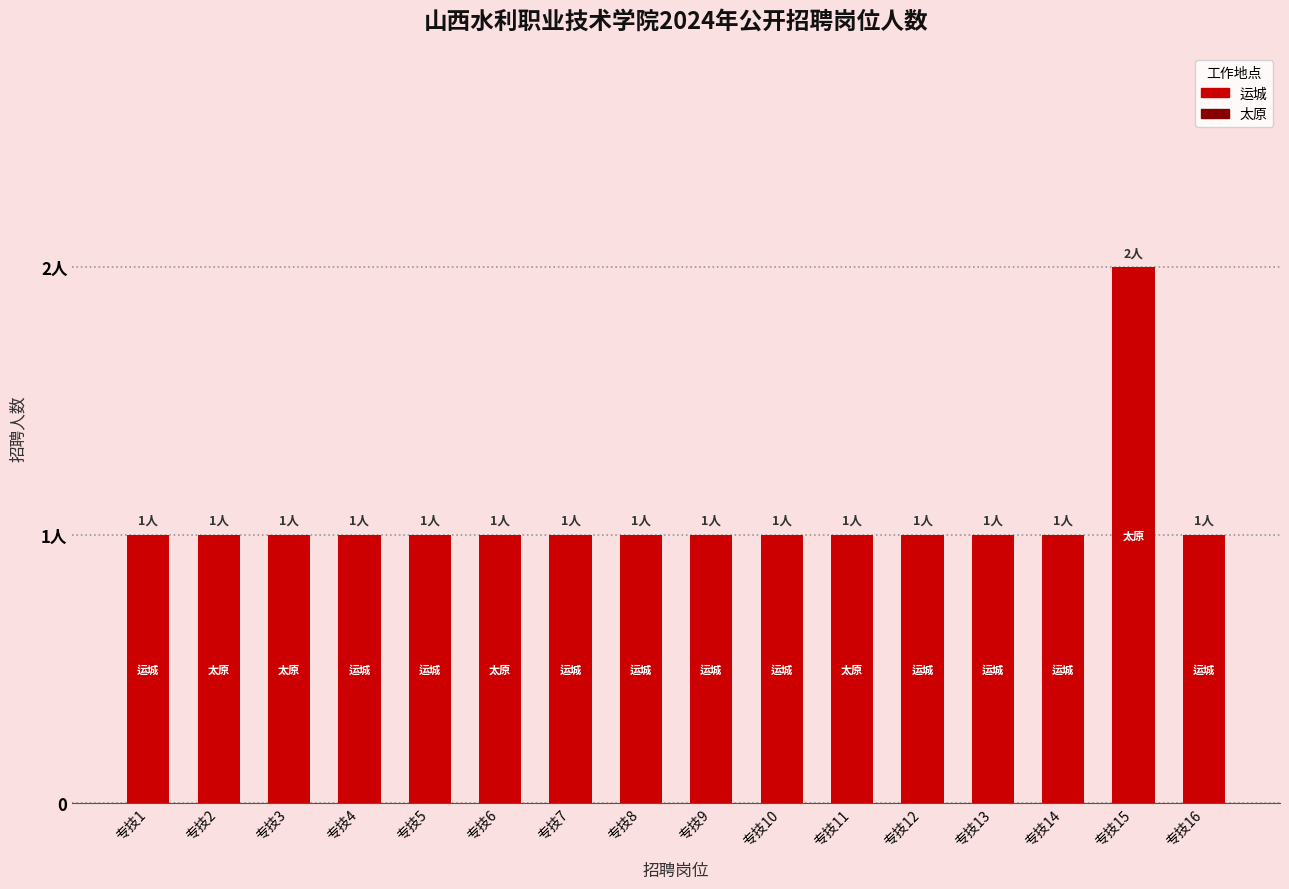

Between 专技1 and 专技10, which is larger?

专技1